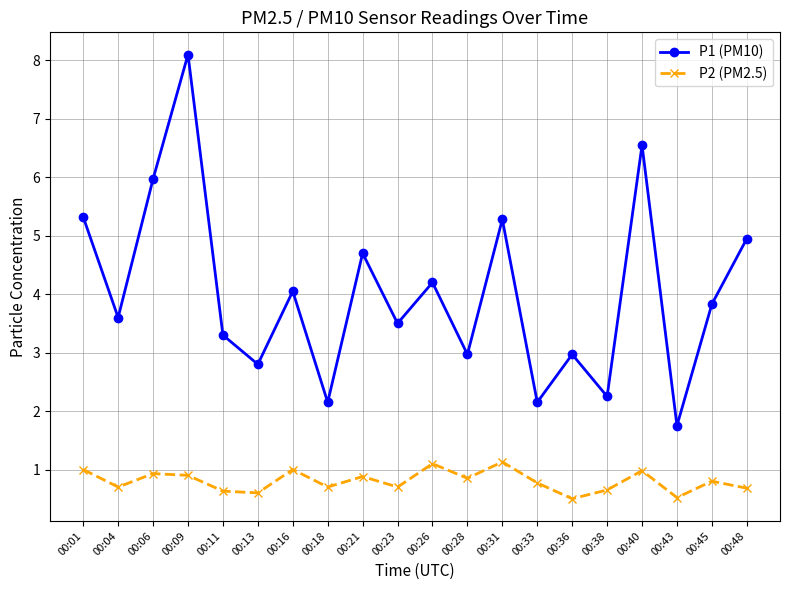

What is the maximum value shown in the chart?

8.1